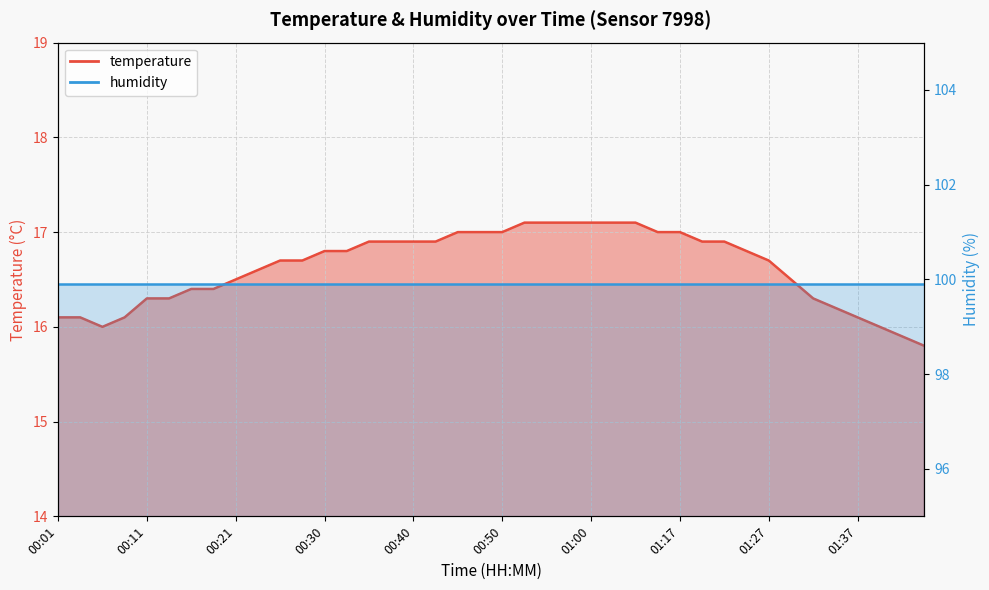

What is the difference between the second highest and minimum values?

1.3